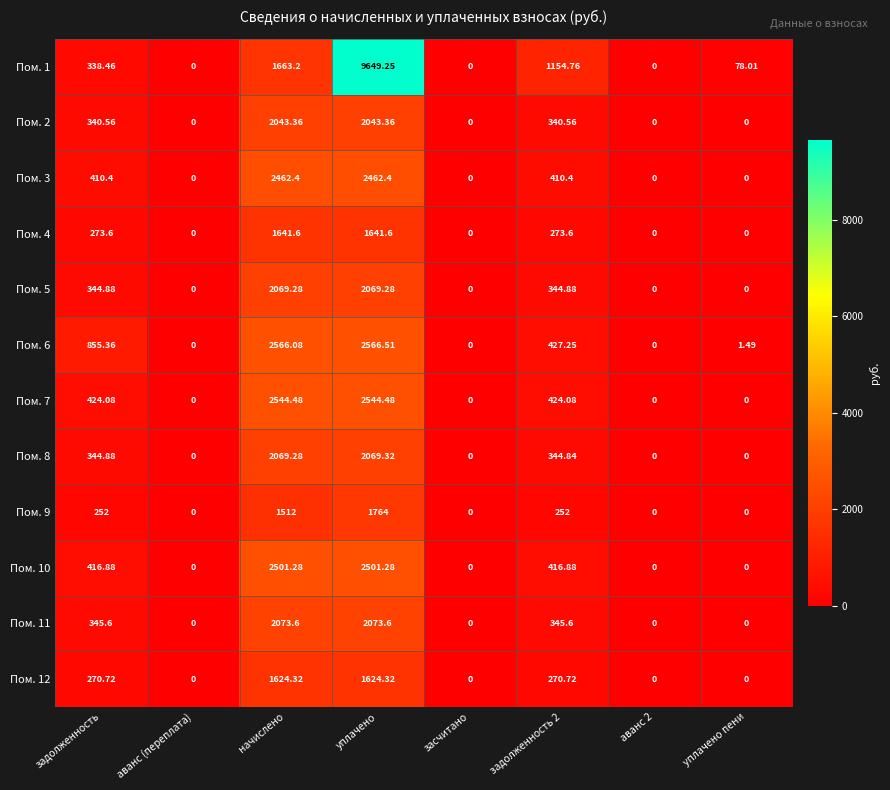

At how many categories does at least one series exceed 4863?

1